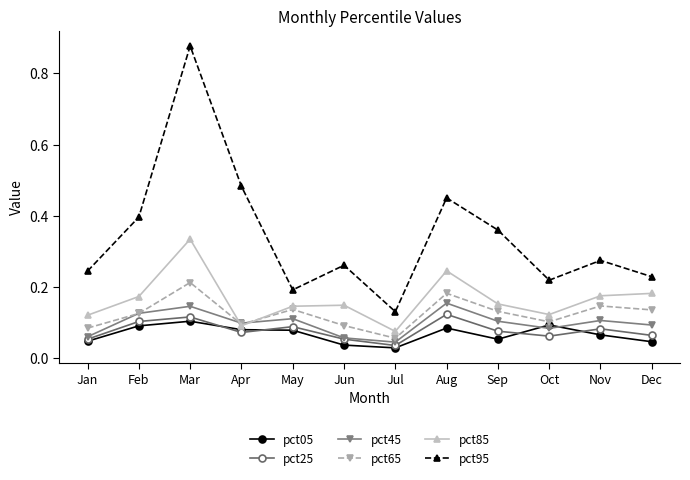

True or false: pct65 has more than 0 interior local peaks.

True